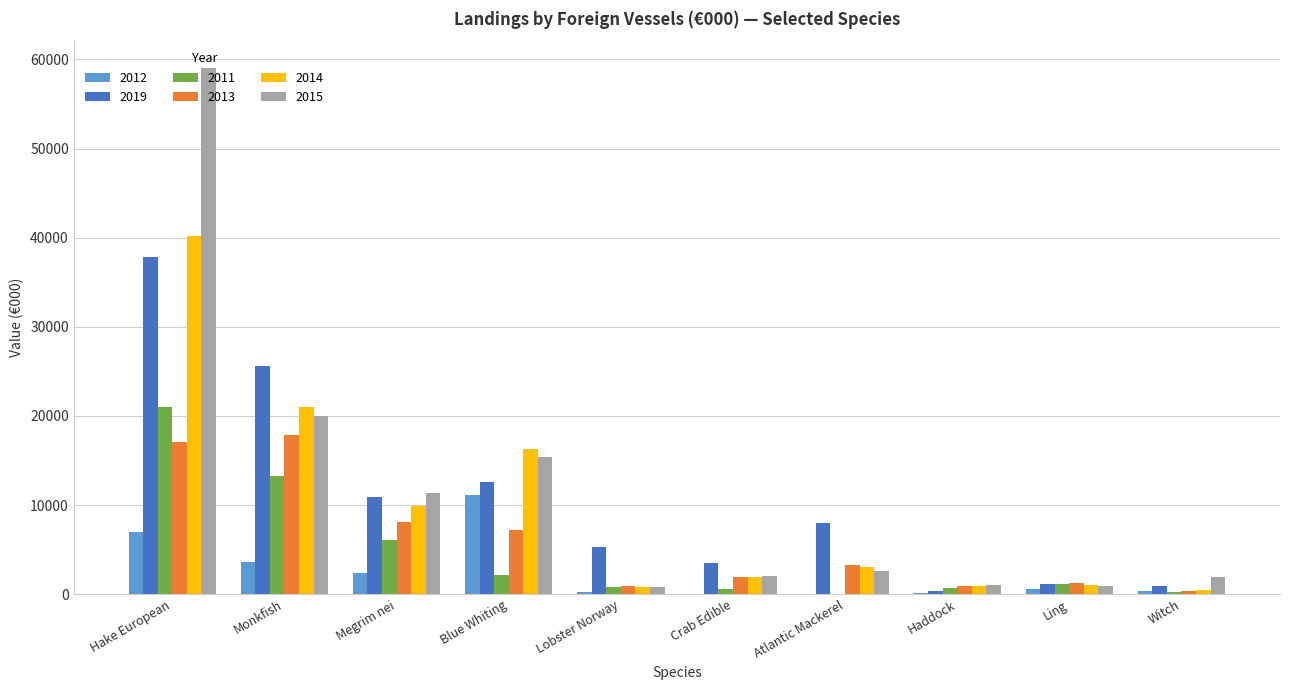

Are the bars grouped side by side (vs. stacked)?

Yes